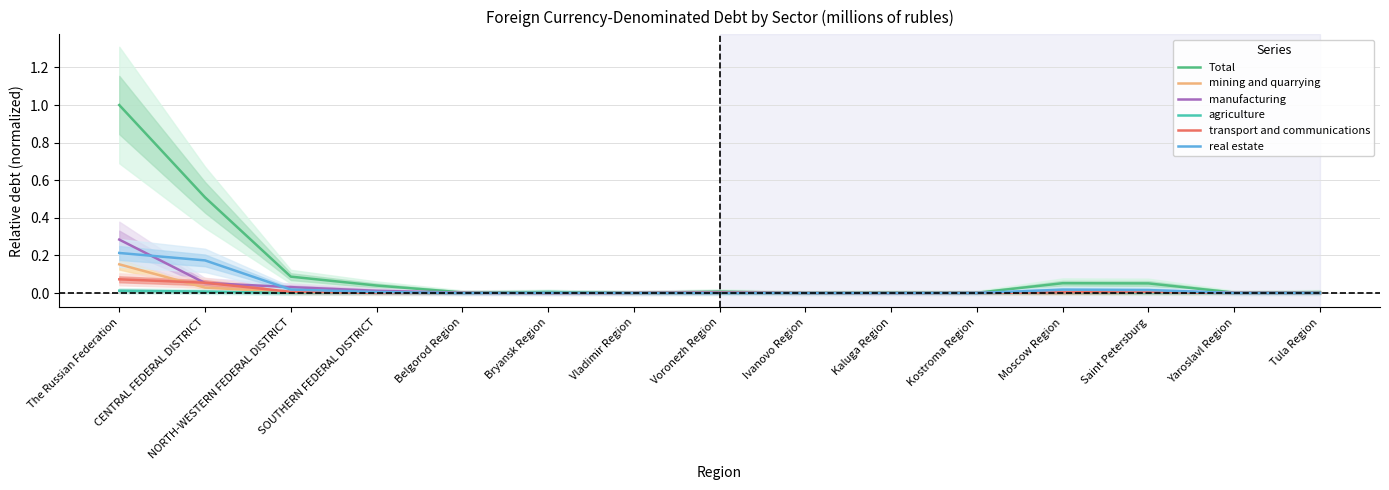

True or false: real estate has a value of 0.0 at Yaroslavl Region.

True